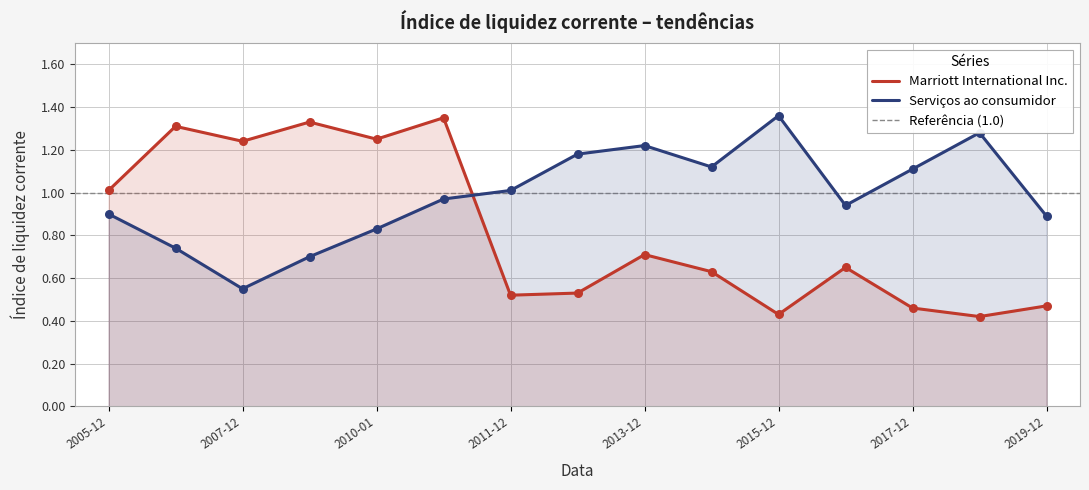

Which series has the largest total across all categories?

Serviços ao consumidor